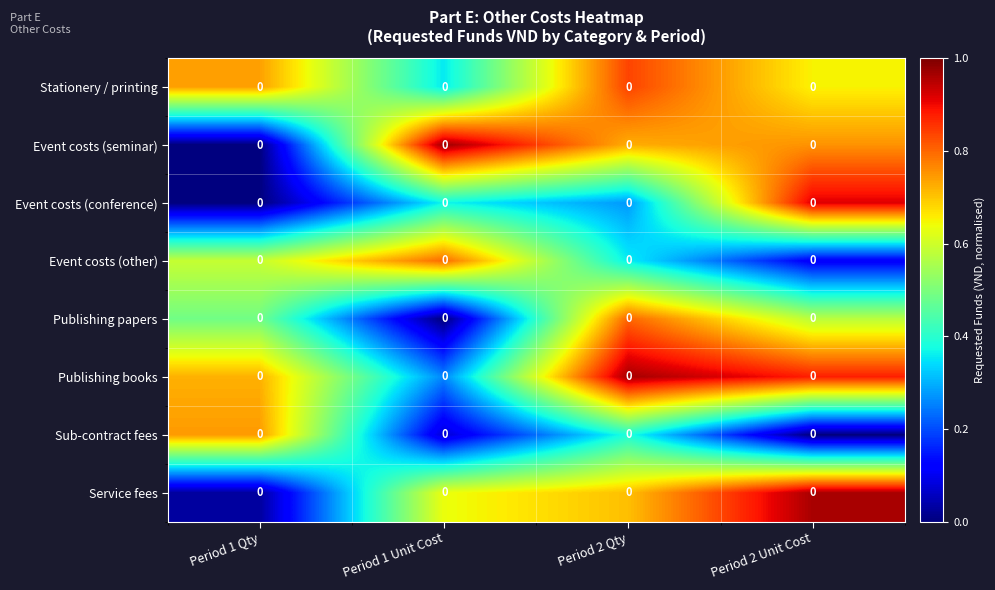

What is the difference between the Publishing papers values at Period 1 Unit Cost and Period 1 Qty?

0.5